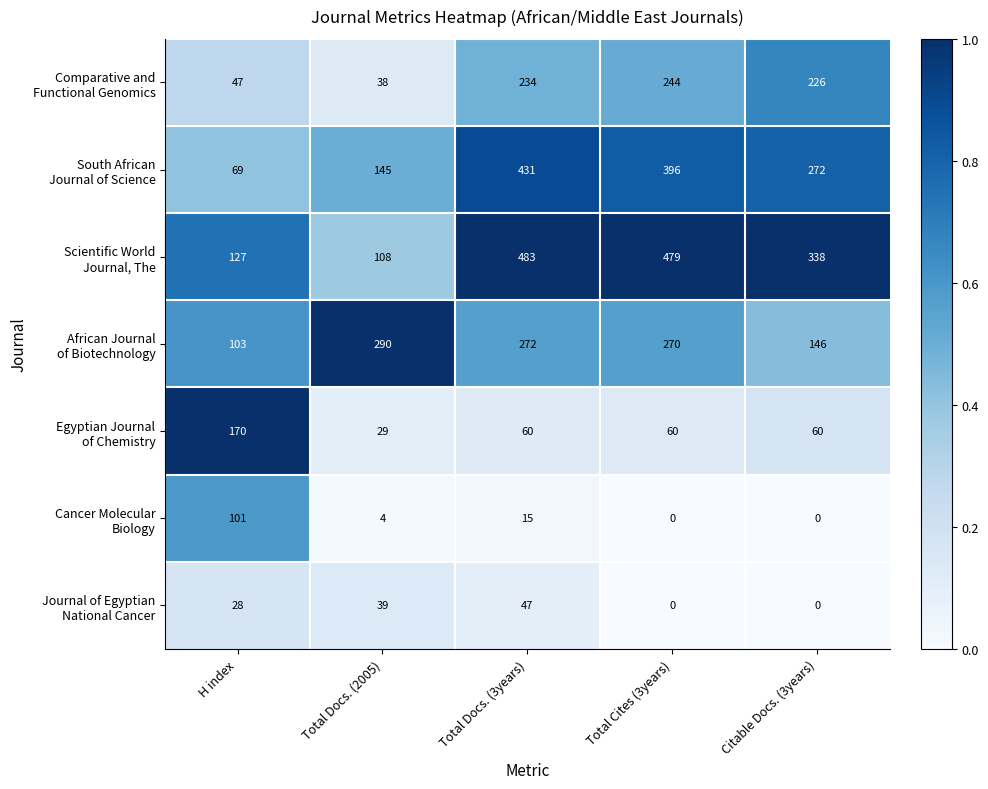

At which category is the sum across all series the highest?

Total Docs. (3years)